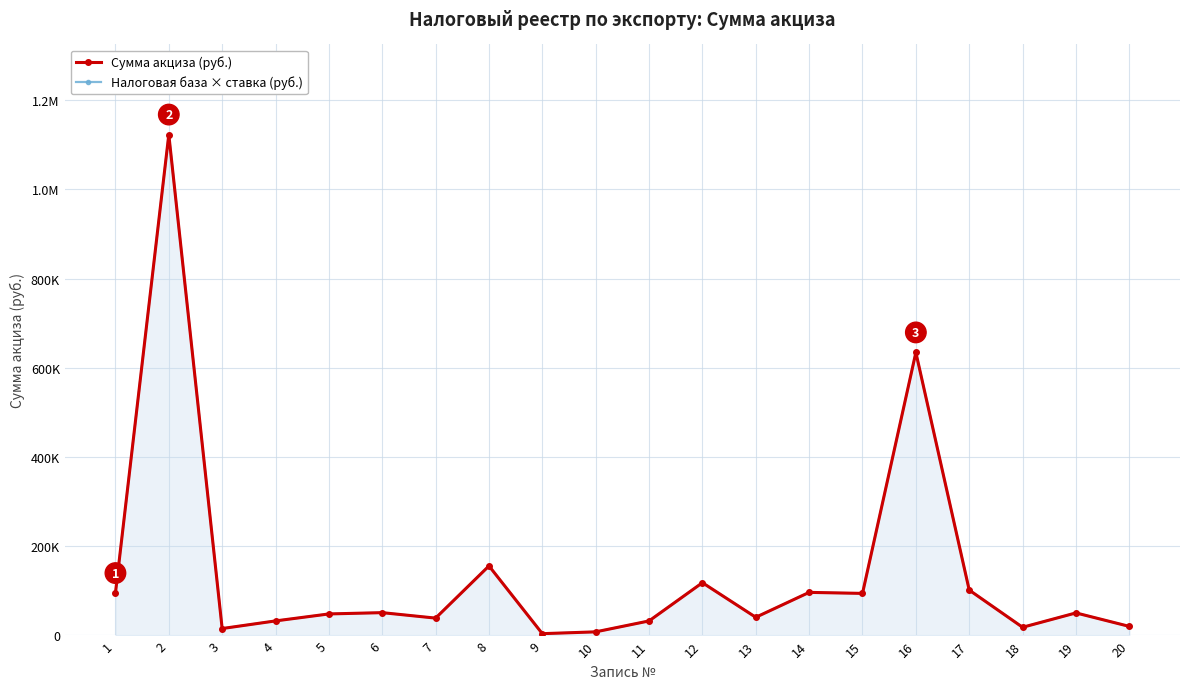

What are all the series names shown in the legend?

Сумма акциза (руб.), Налоговая база × ставка (руб.)